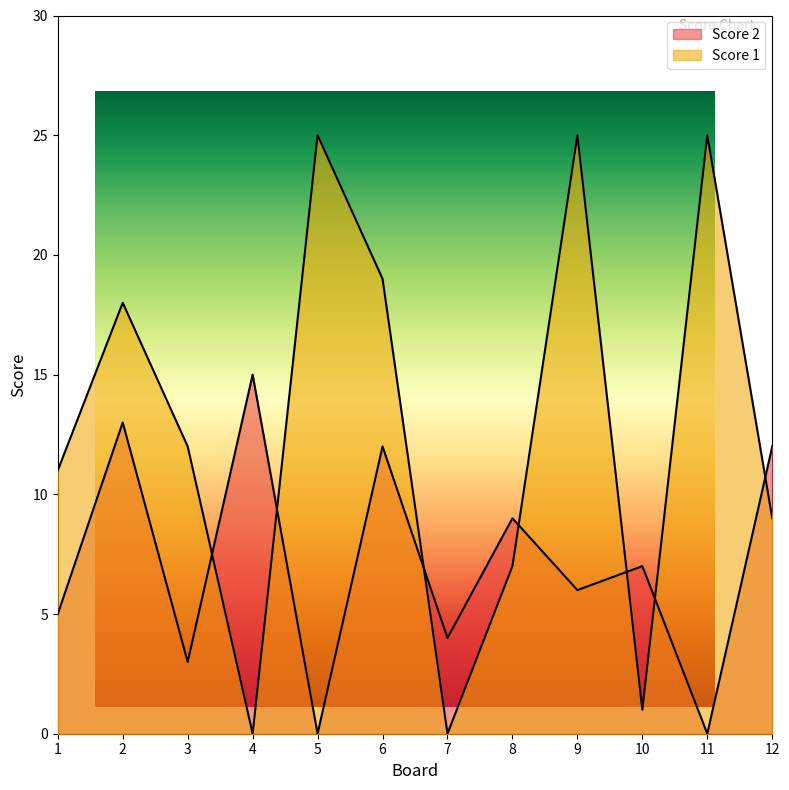

What are all the series names shown in the legend?

Score 2, Score 1